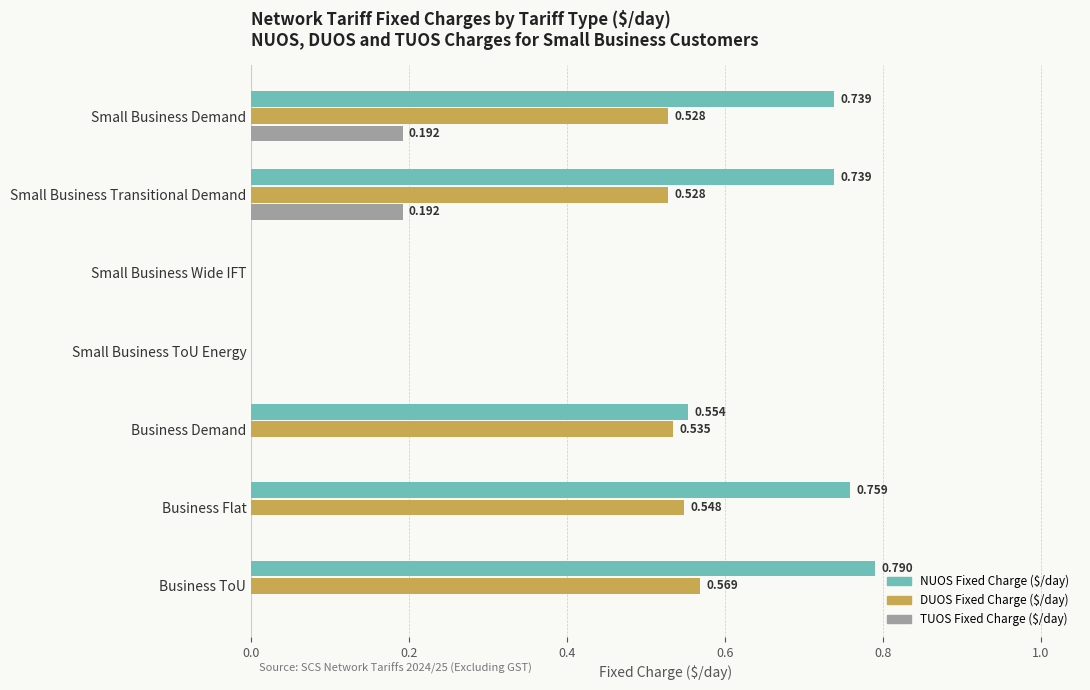

Which series has the largest total across all categories?

NUOS Fixed Charge ($/day)